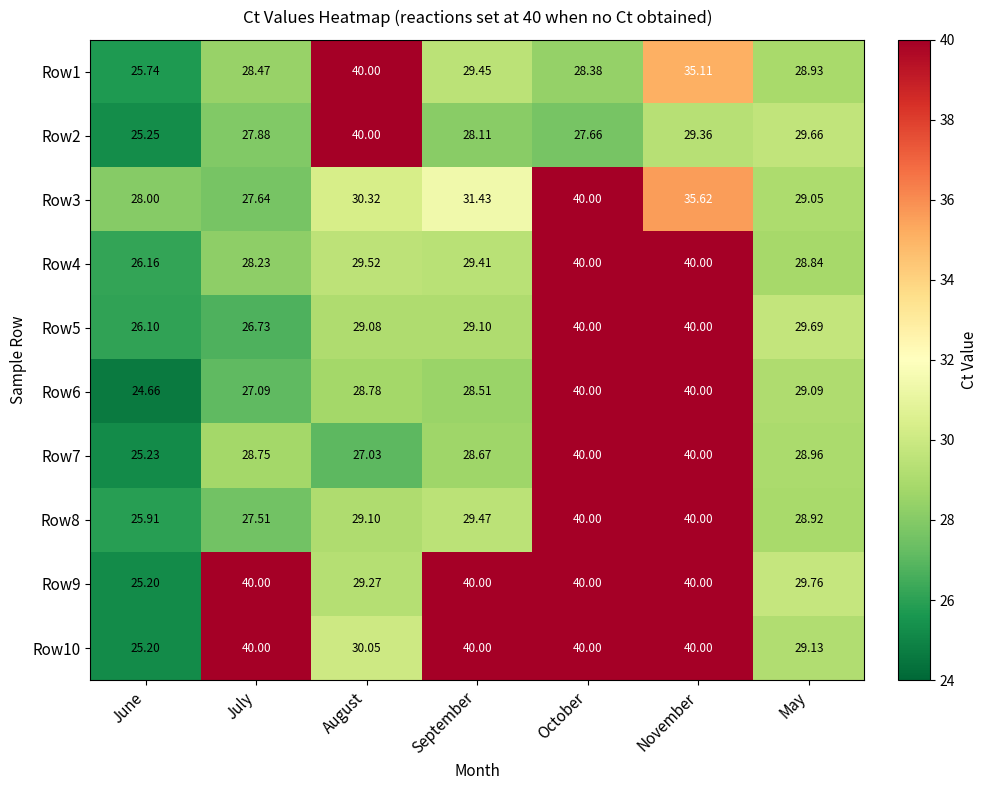

List the labels in order of Row1 value, largest first.

August, November, September, May, July, October, June